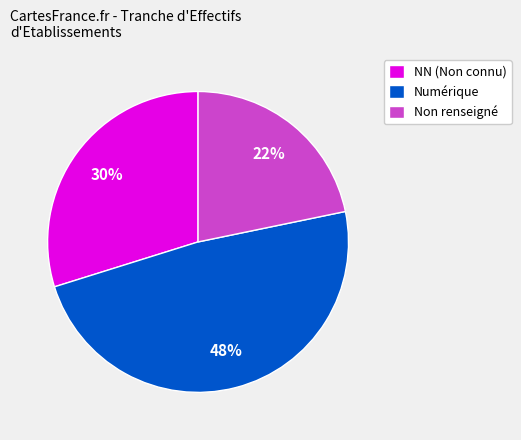

To the nearest percent, what is the average slice percentage?

33%